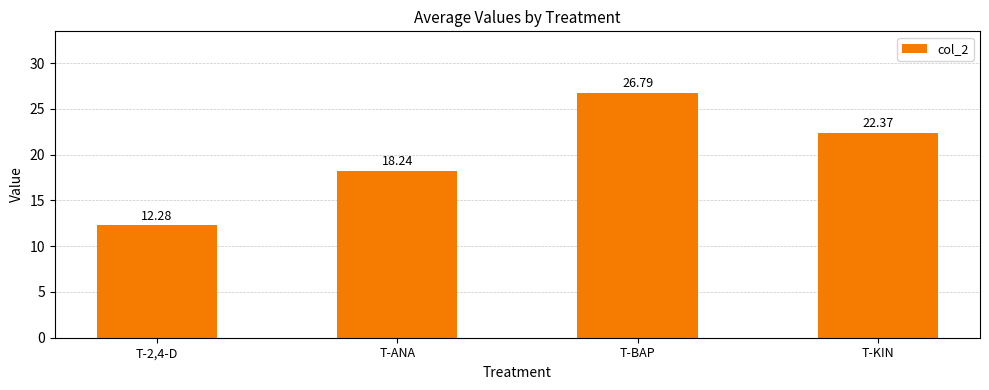

What is the value of the 2nd bar from the left?

18.2